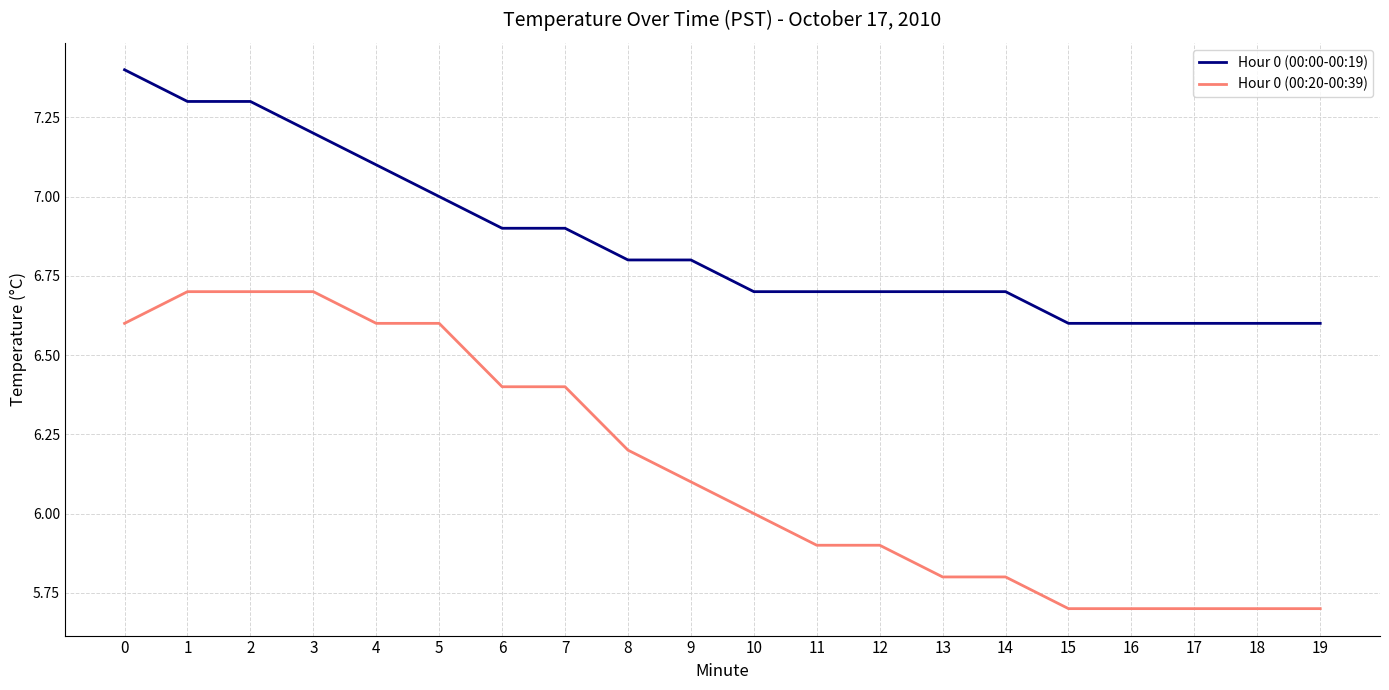

At how many categories does at least one series exceed 6?

20